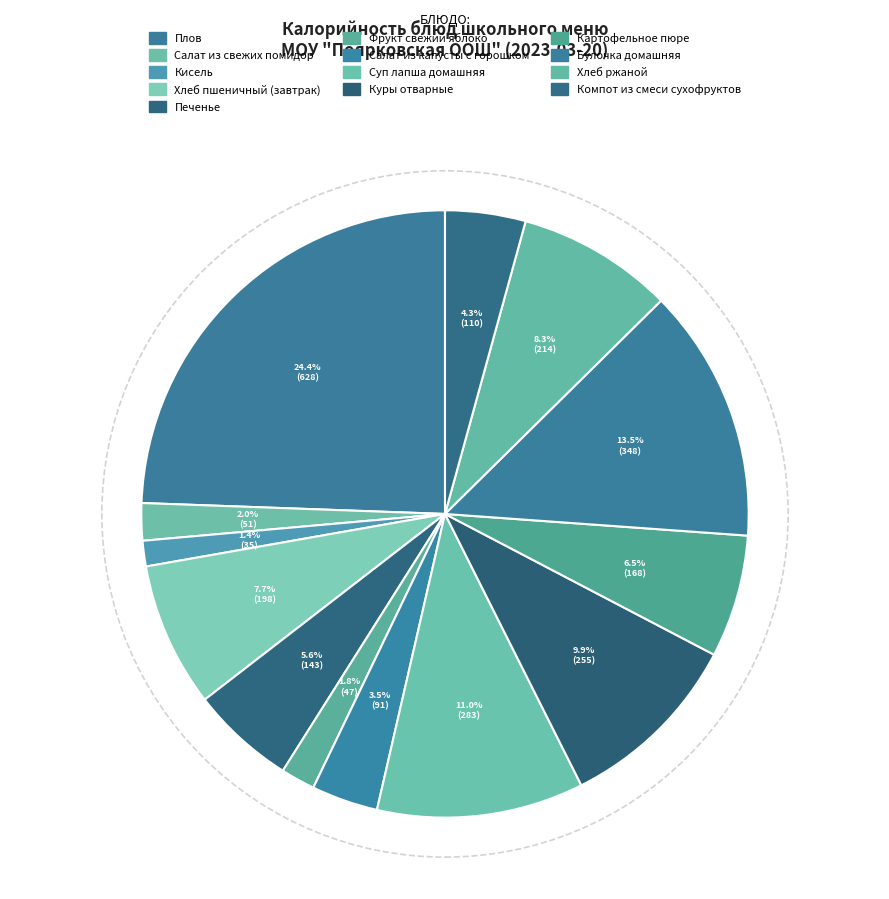

Which slice is the largest?

Плов